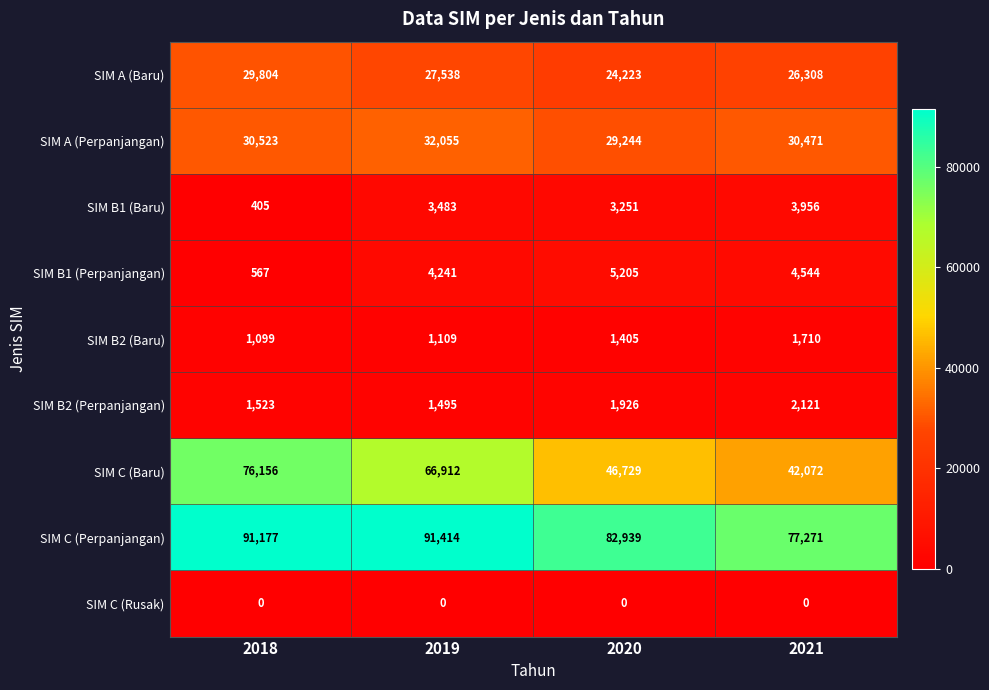

Count the number of data series in this chart.

9